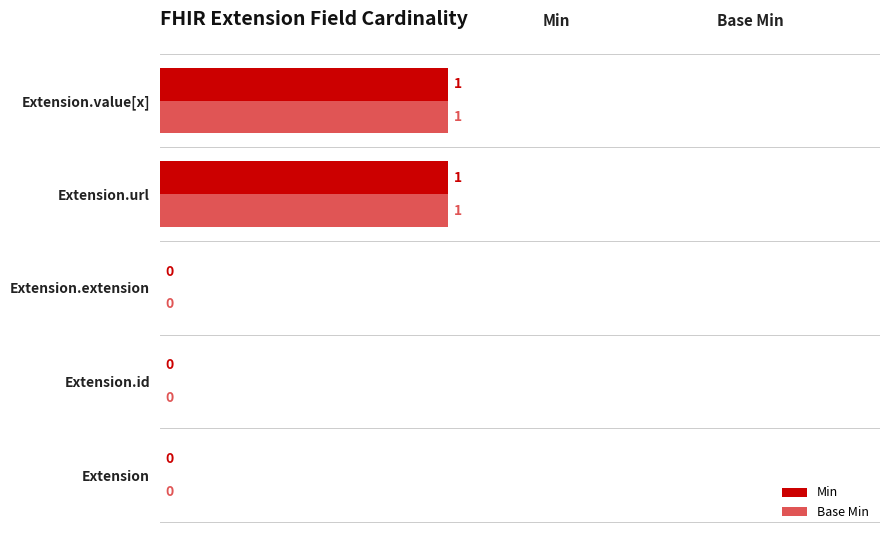

The Min series shows 0 at Extension.value[x]. True or false?

False